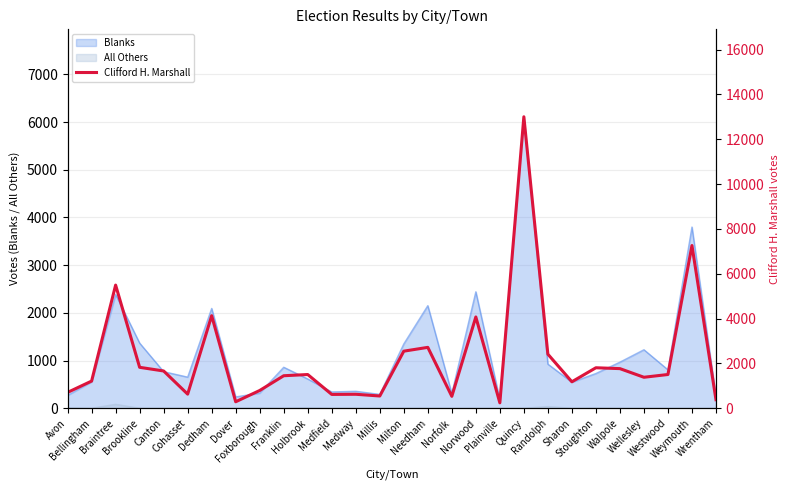

What is the average value?

2225